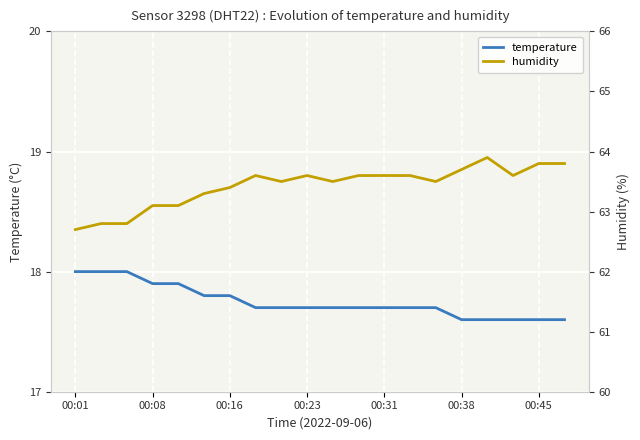

What is the lowest value of the temperature series?

17.6